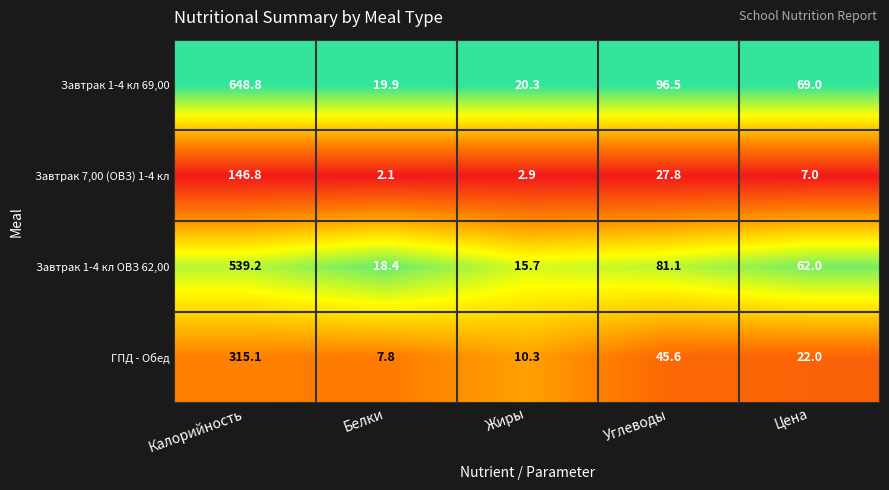

What is the lowest value of the Завтрак 7,00 (ОВЗ) 1-4 кл series?

2.1